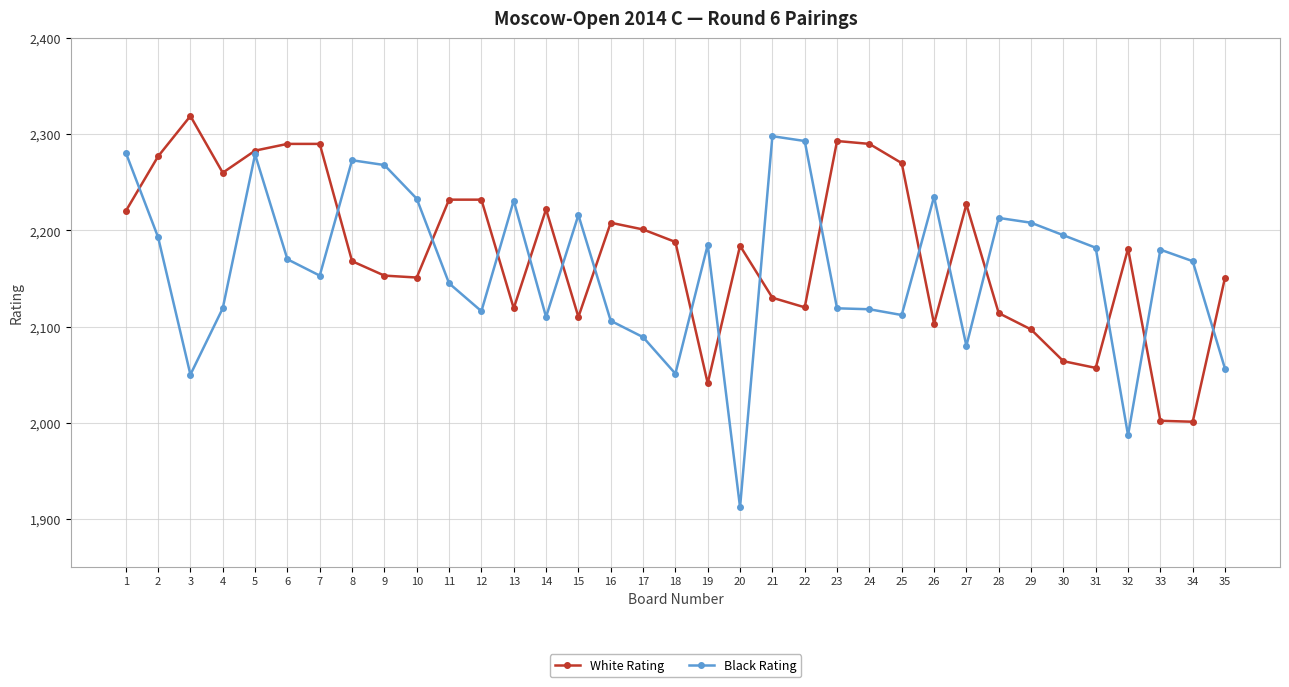

True or false: Black Rating has more than 2 points higher than both neighbors.

True